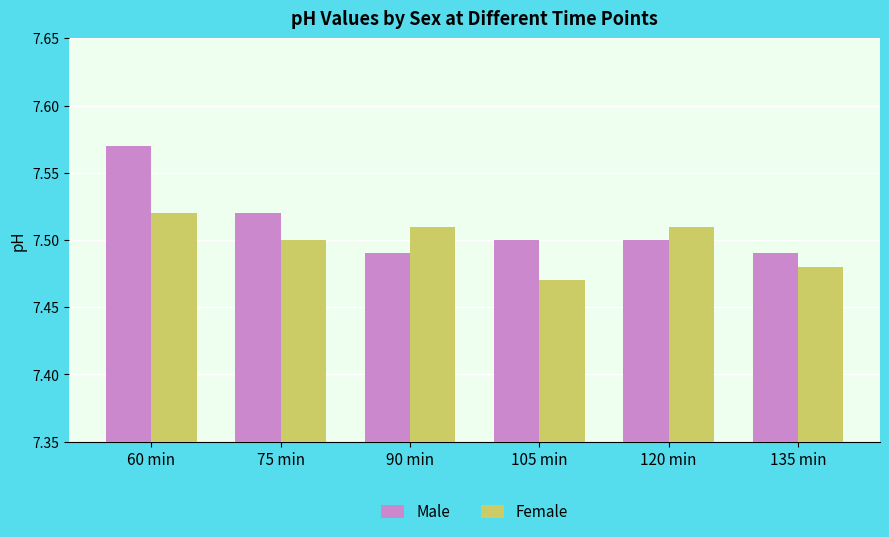

How many bars are there in total?

12